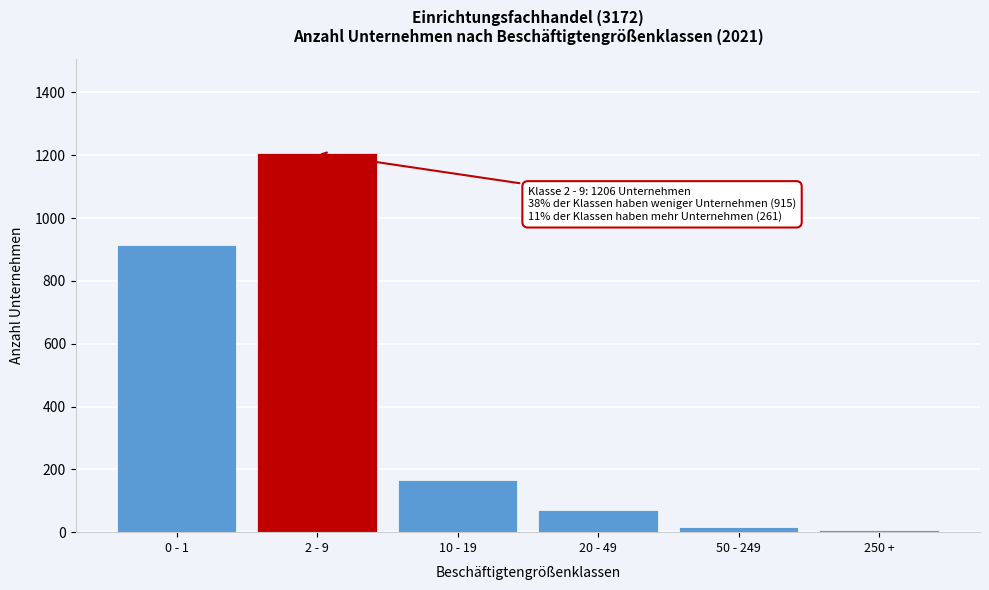

Reading left to right, what are all the values shown in this chart?

0 - 1=915	2 - 9=1206	10 - 19=165	20 - 49=70	50 - 249=18	250 +=8